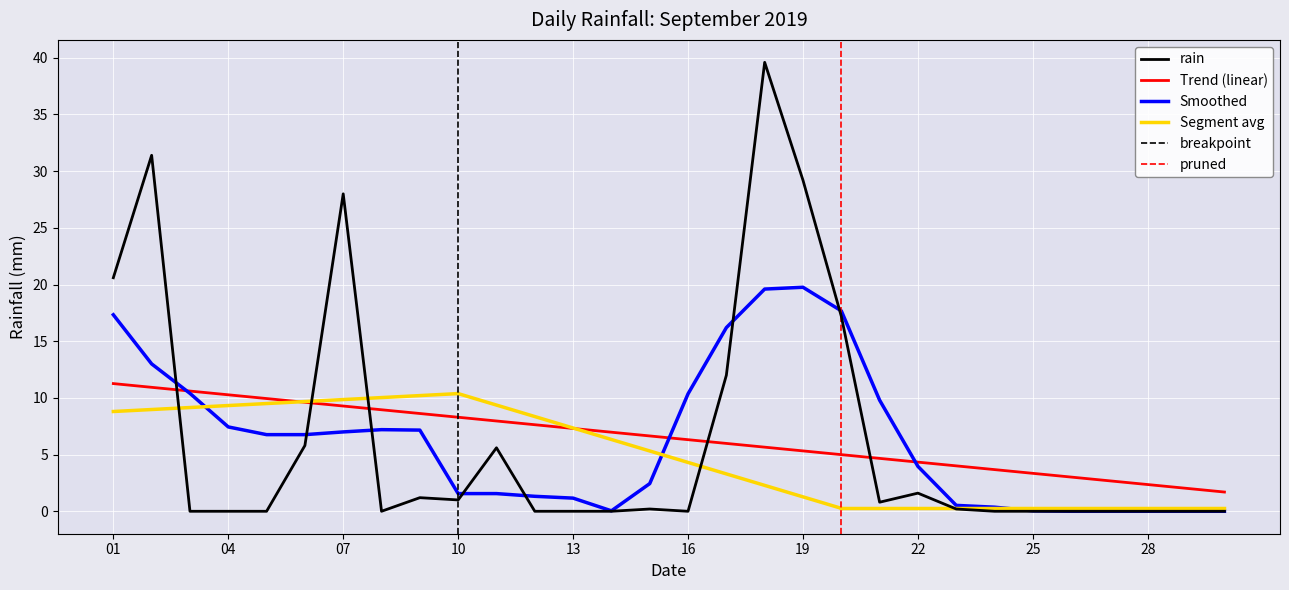

What is the average value?

6.5